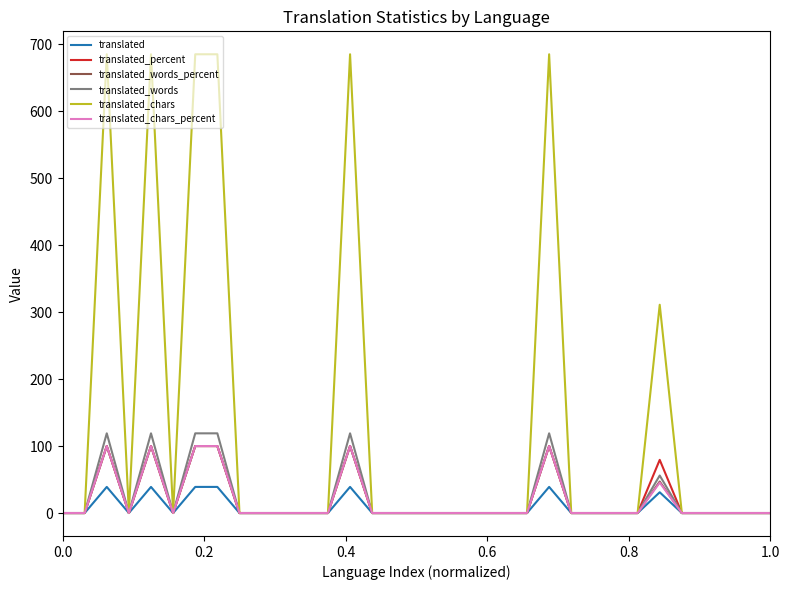

Which series has the largest total across all categories?

translated_chars